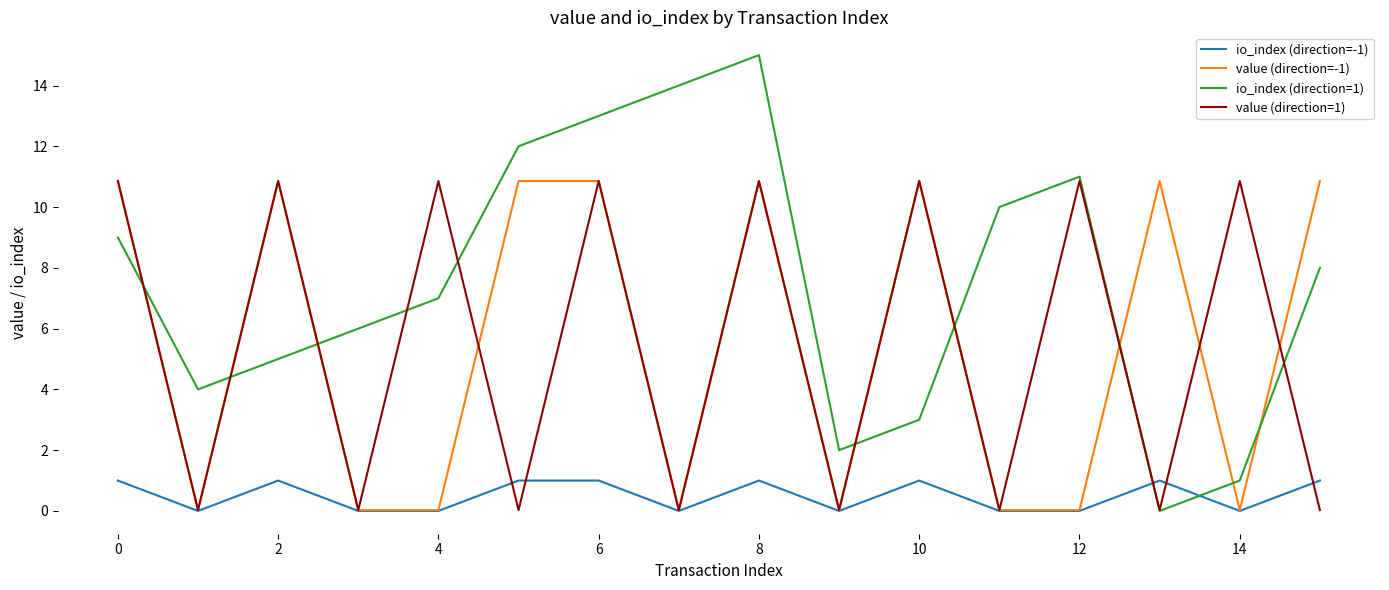

Which series has the widest spread of values?

io_index (direction=1)